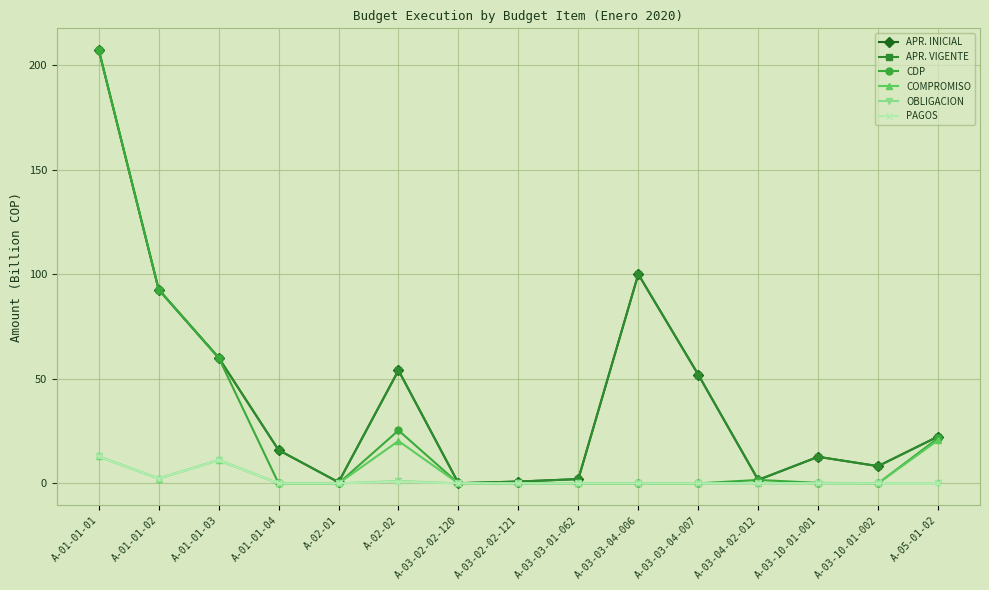

True or false: OBLIGACION has a value of -5.0 at A-03-03-04-006.

False